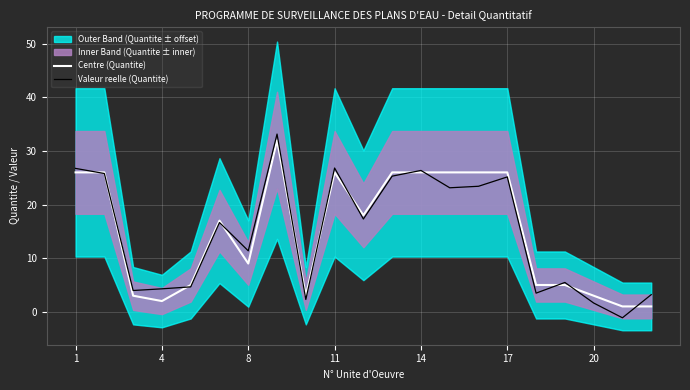

True or false: Valeur reelle (Quantite) has more than 0 points higher than both neighbors.

True